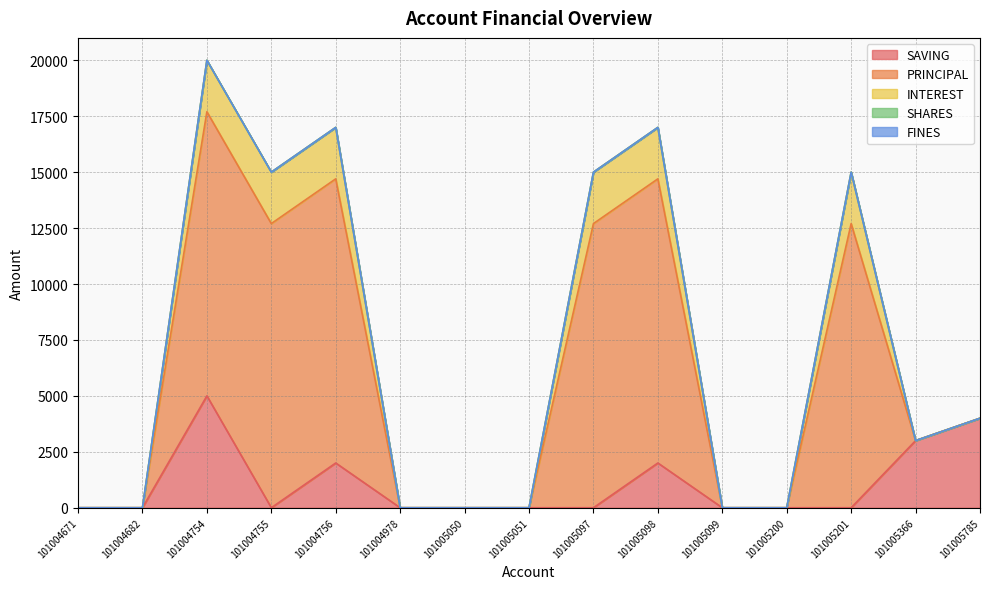

True or false: PRINCIPAL and FINES cross at least once.

False